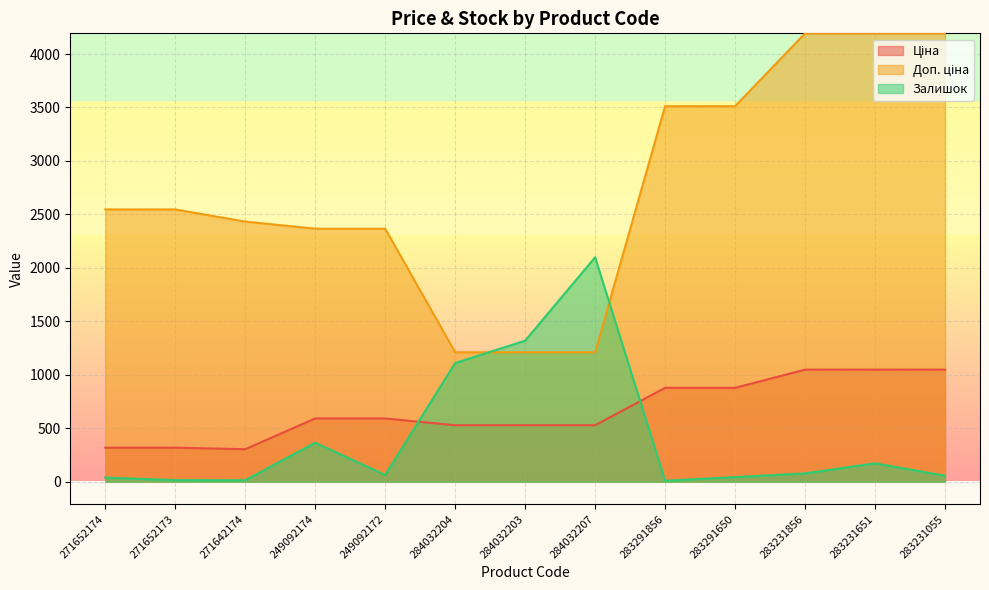

What is the average value of the Залишок series?

413.9